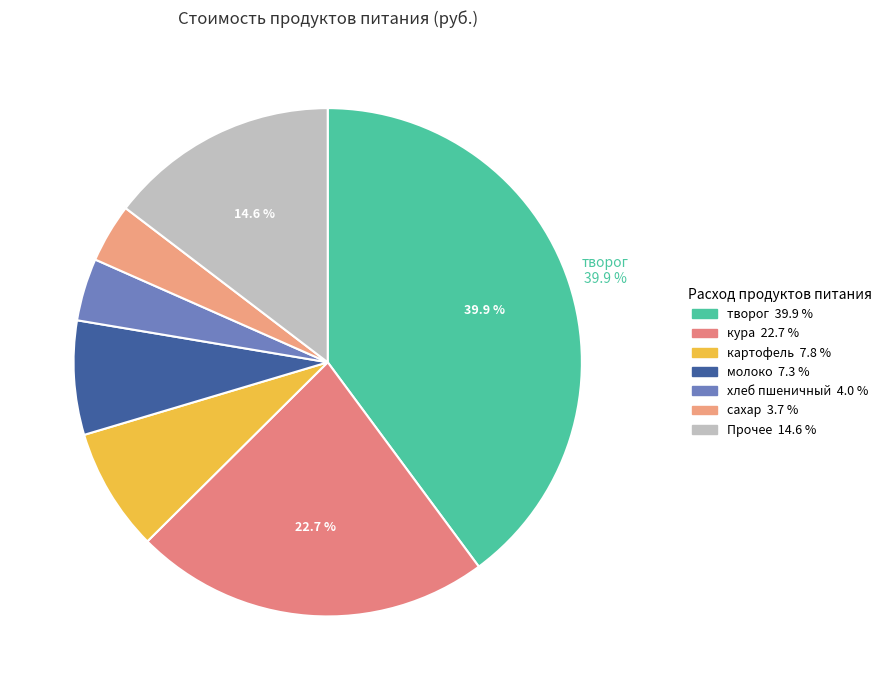

Which slice is the largest?

творог